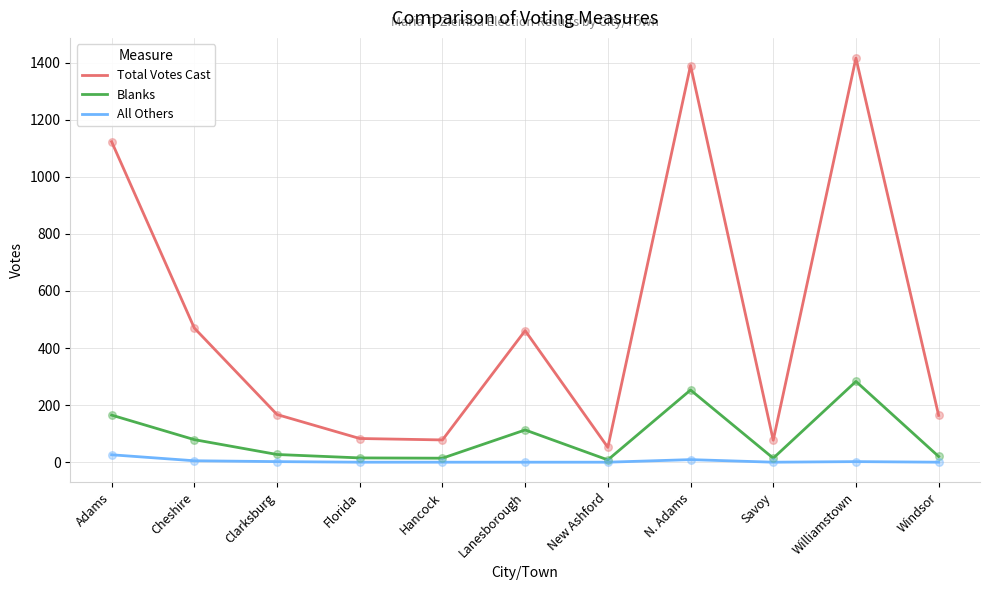

Which series has the largest total across all categories?

Total Votes Cast